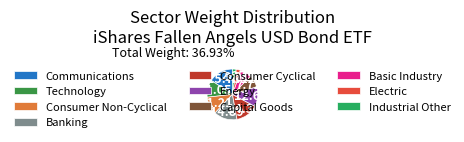

Is it true that Basic Industry is 1% of the pie?

False